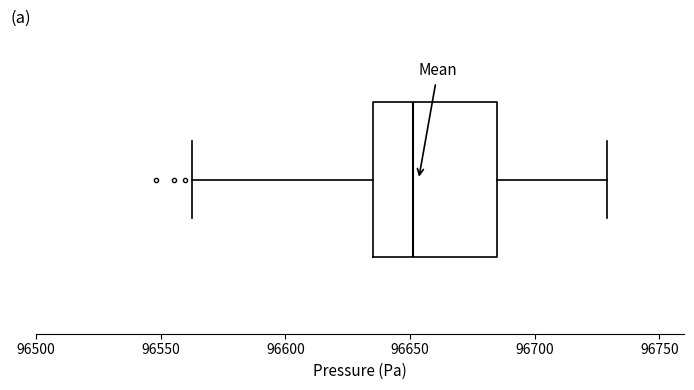

Where is the left edge of the box on the x-axis? The values are not printed on the chart, so give them approximately, as read against the axis.

96635